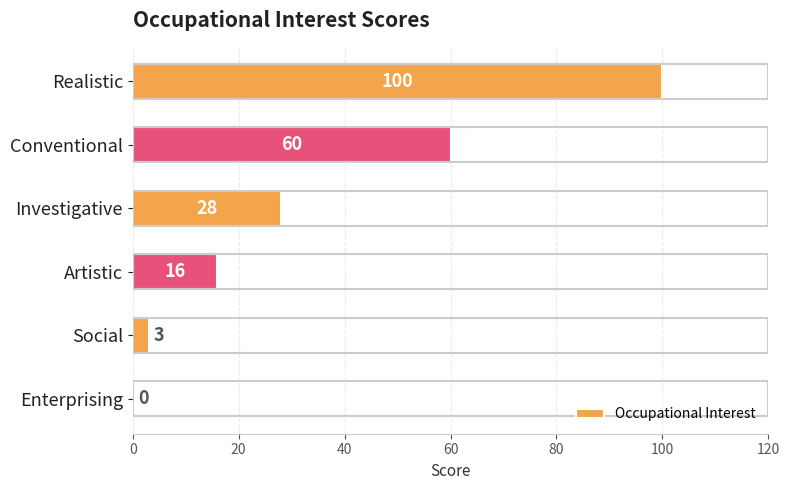

Is it true that the value at Social is 3?

True